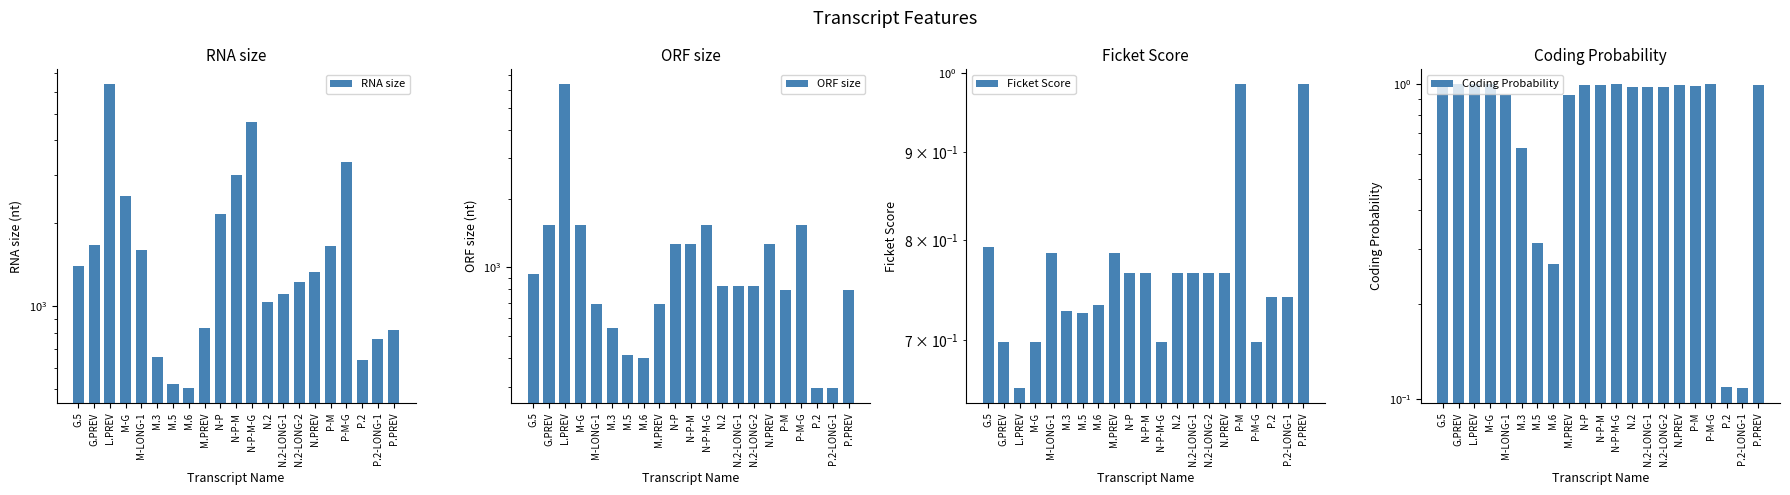

At which category is the sum across all series the highest?

L.PREV